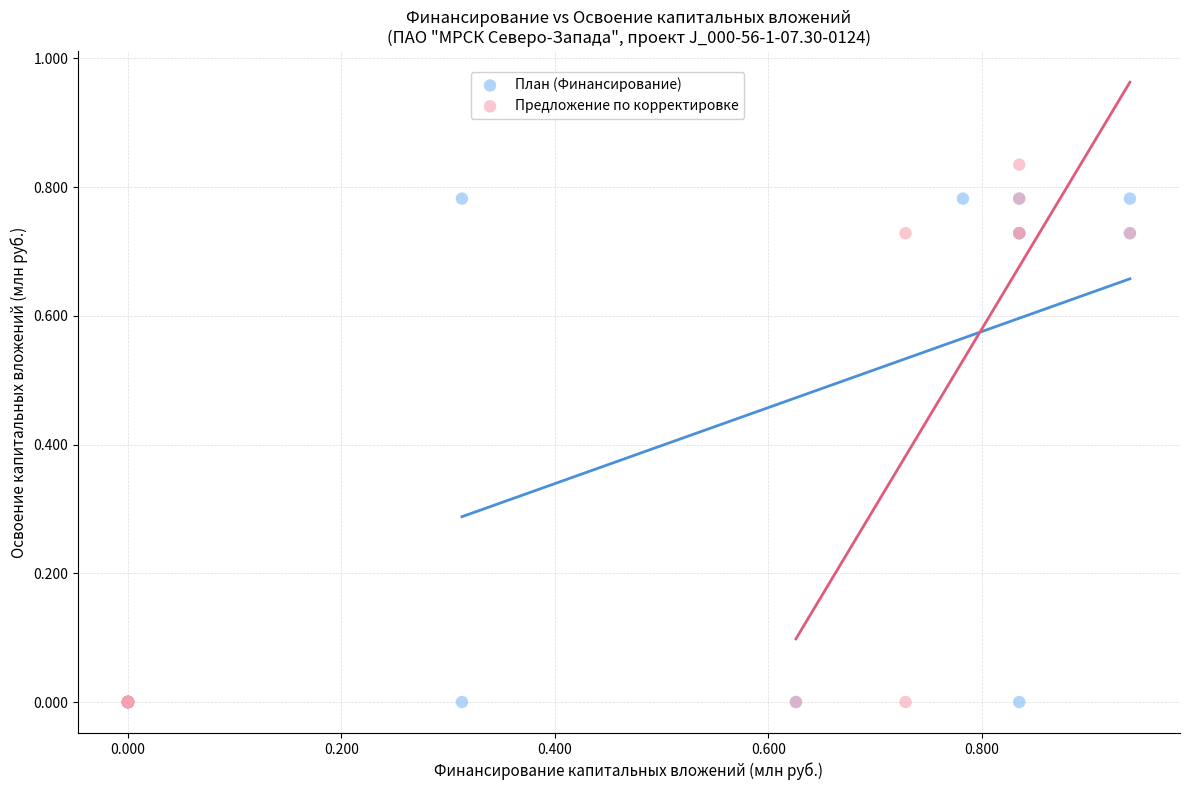

Which series has the largest Y range (max minus min)?

Предложение по корректировке